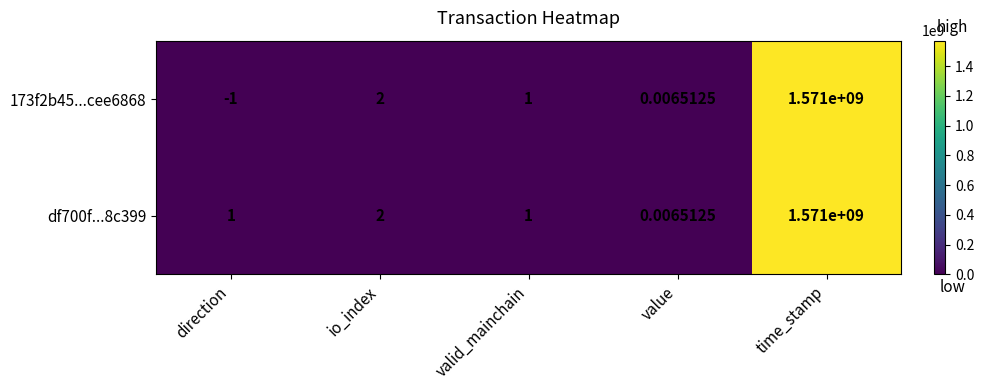

How many distinct data groups are displayed?

2